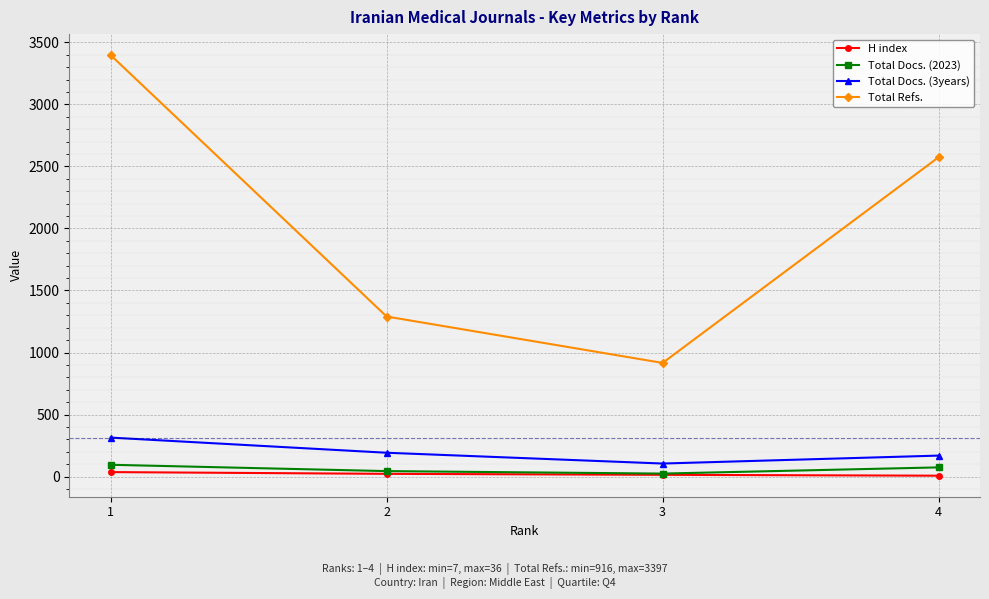

What is the greatest value displayed?

3397